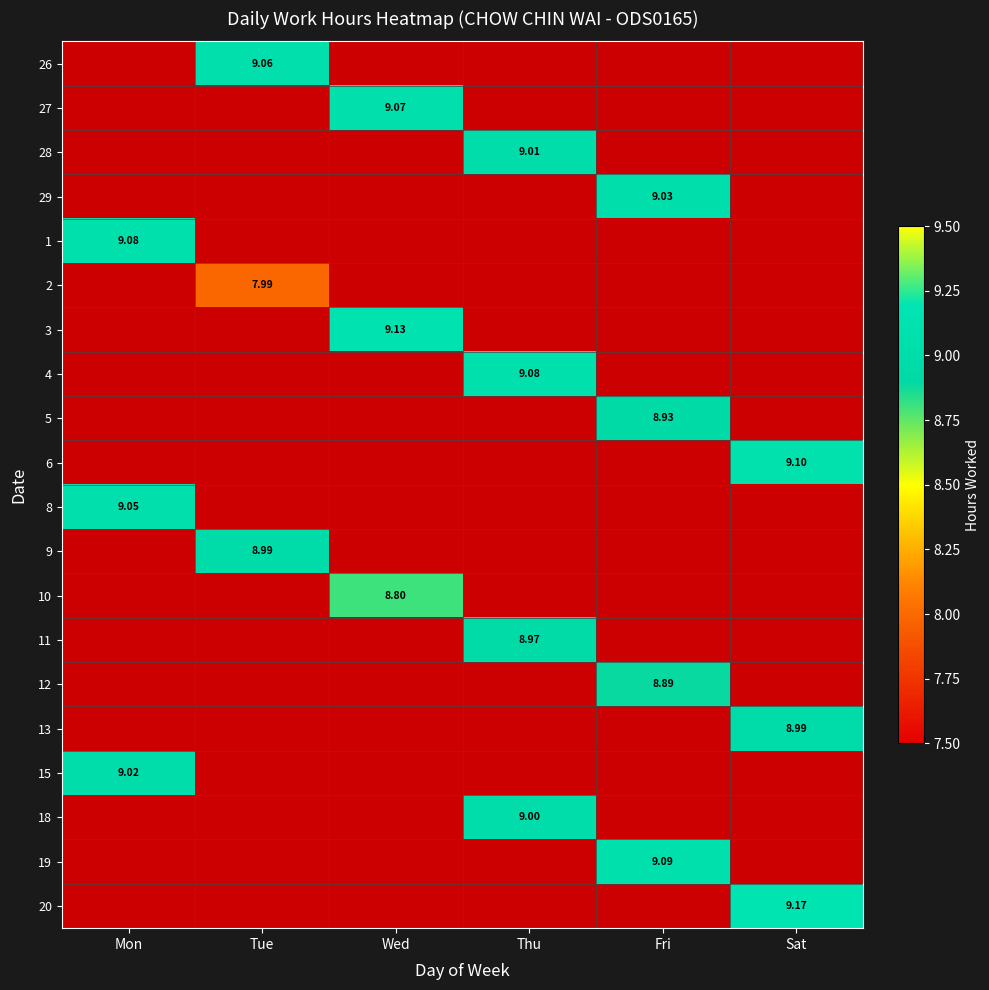

Which series has the largest range (max minus min)?

20